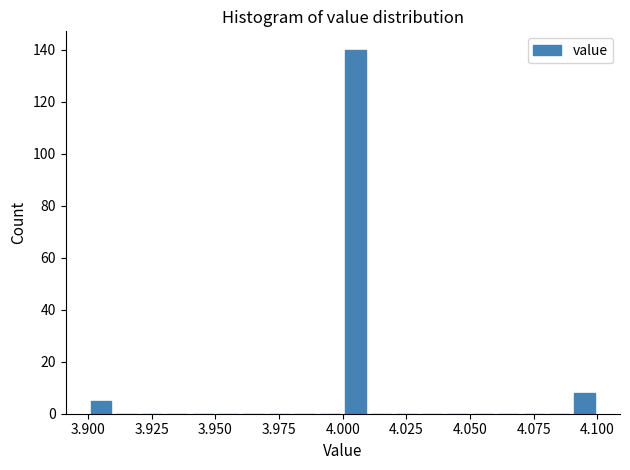

Around what value on the x-axis is the tallest bar? Give the approximate position of its centre, as read against the axis.

4.005